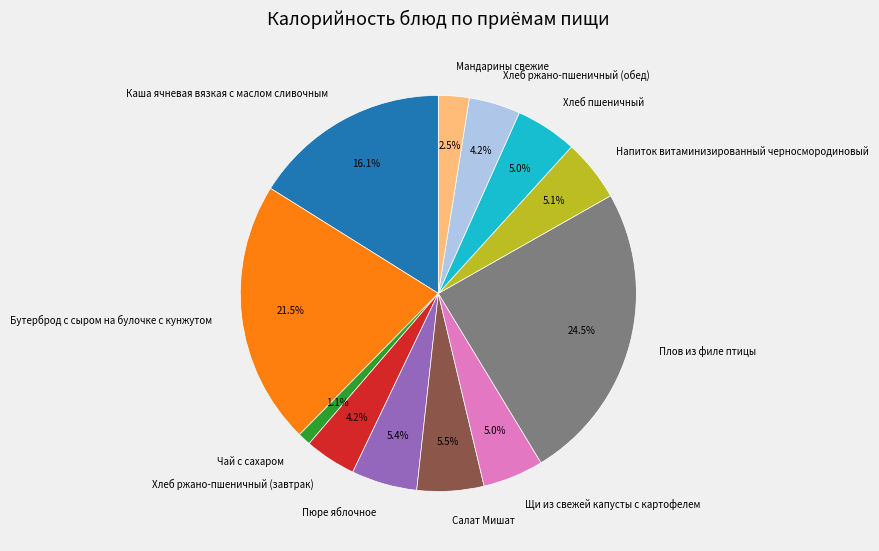

What is the largest slice in the pie chart?

Плов из филе птицы